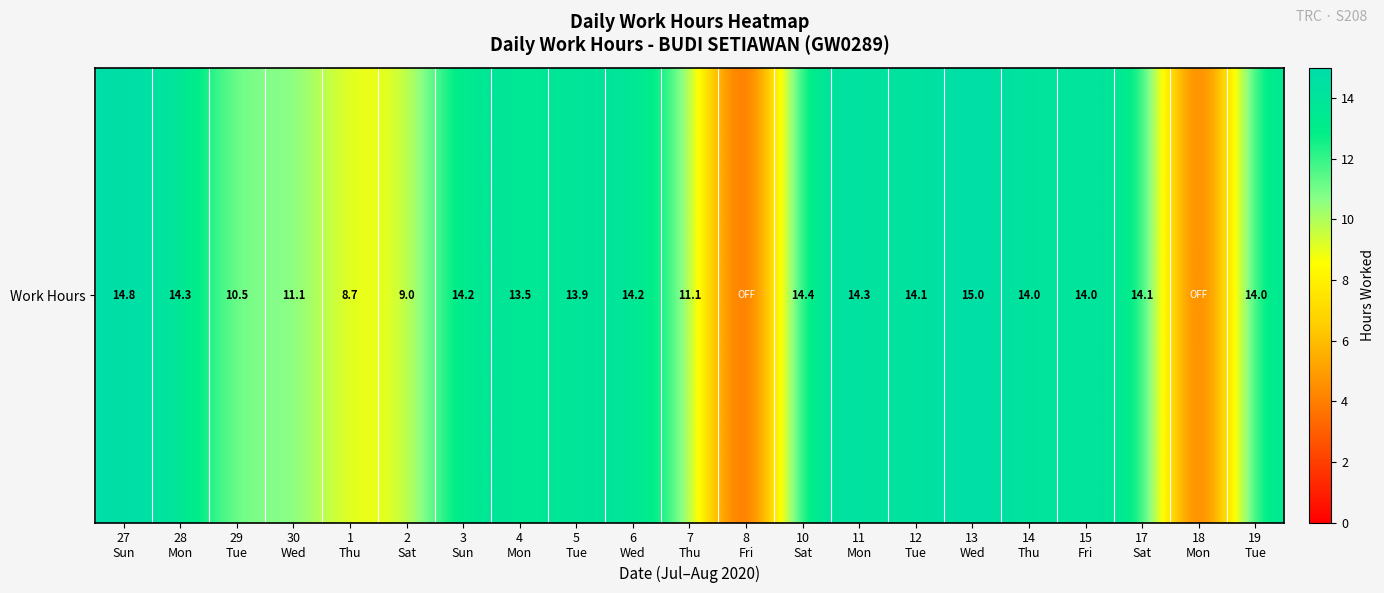

What is the change in value from 2
Sat to 14
Thu?

+5.1